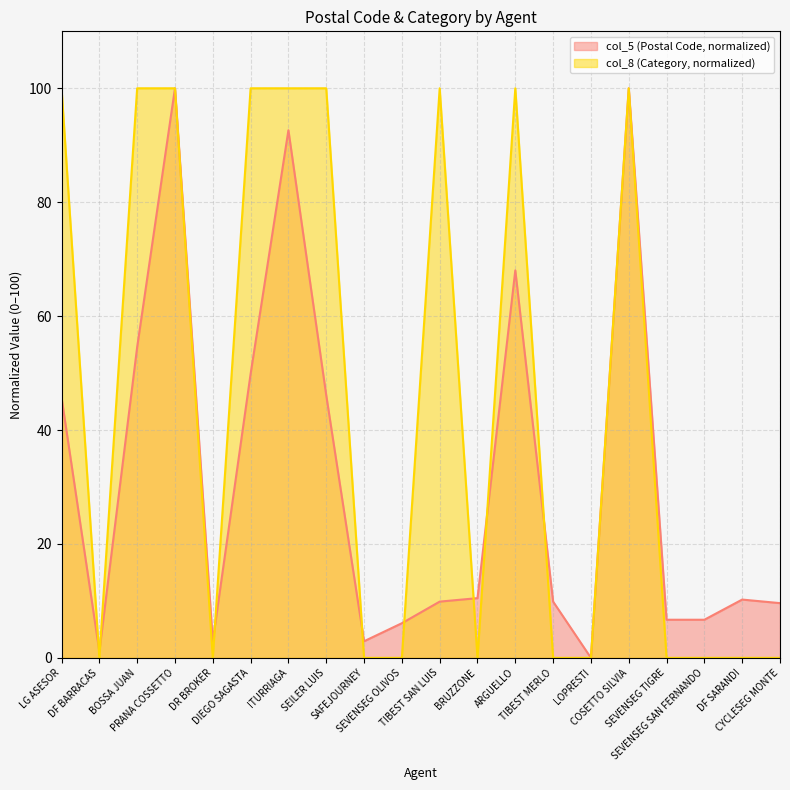

How many lines are shown in the chart?

2